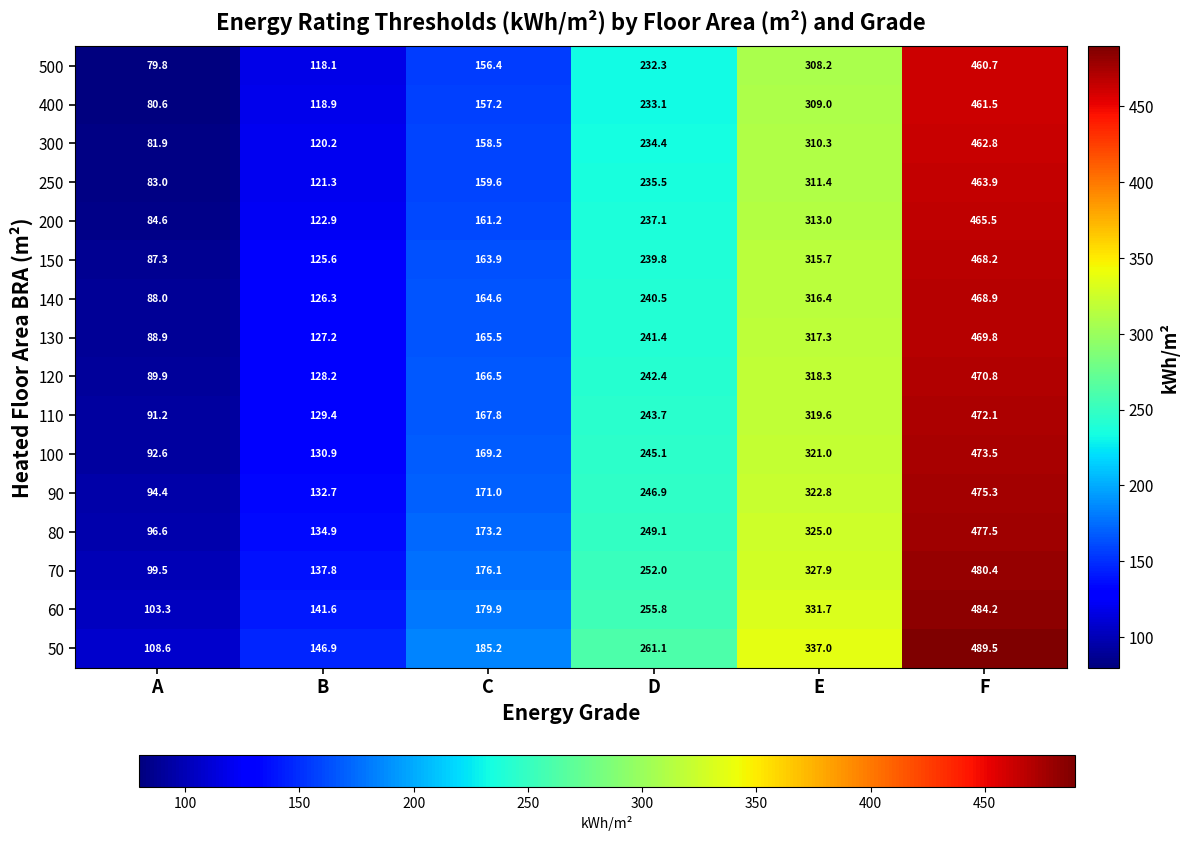

Which label corresponds to the largest value in the chart?

F